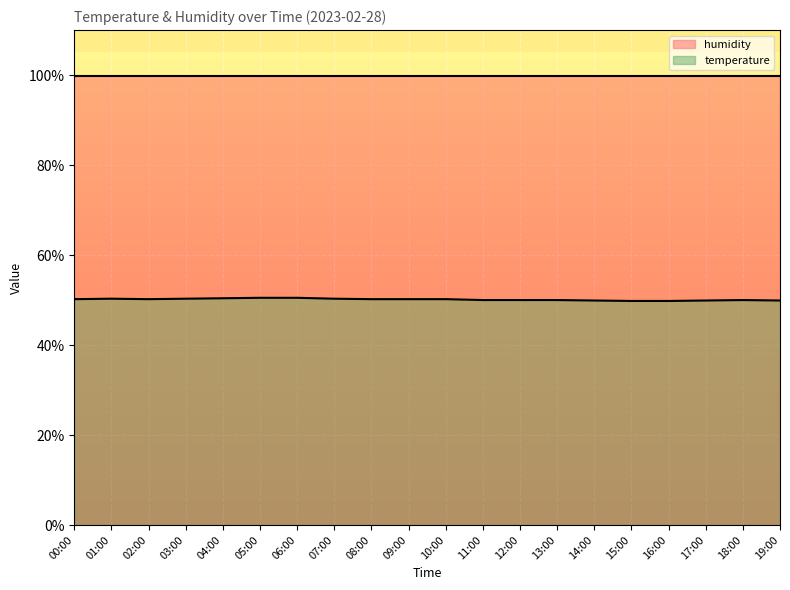

What is the maximum value shown in the chart?

99.9